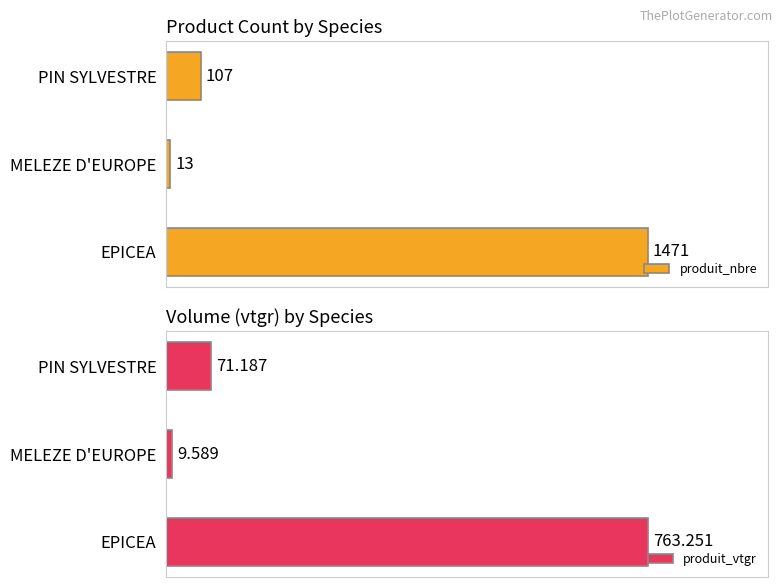

Does the chart contain any negative values?

No